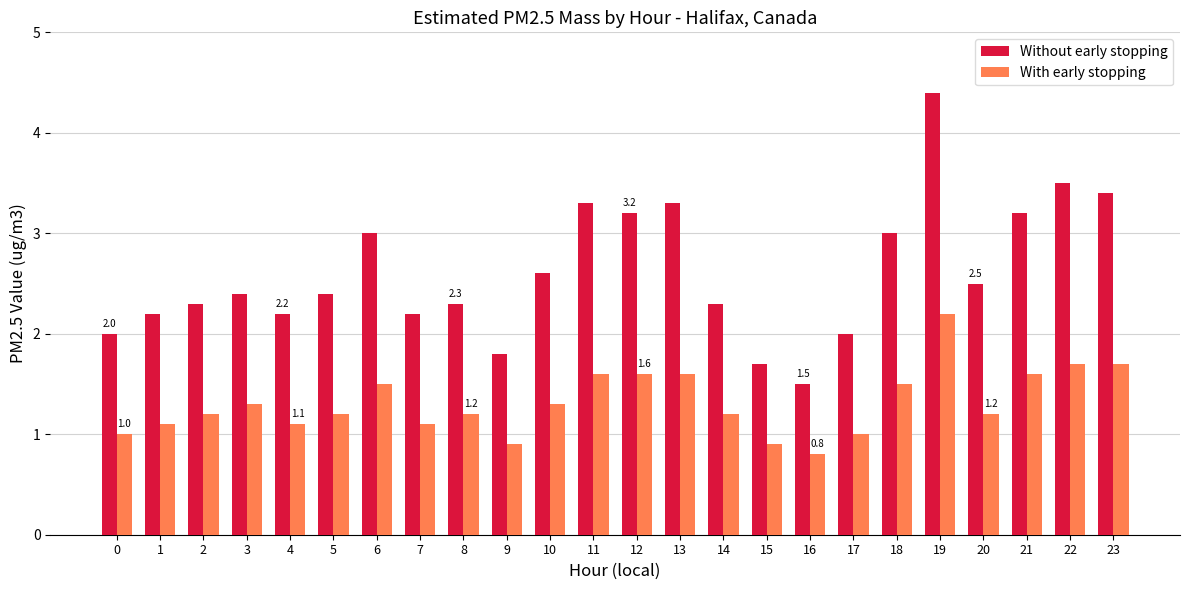

How many groups of bars are there?

24